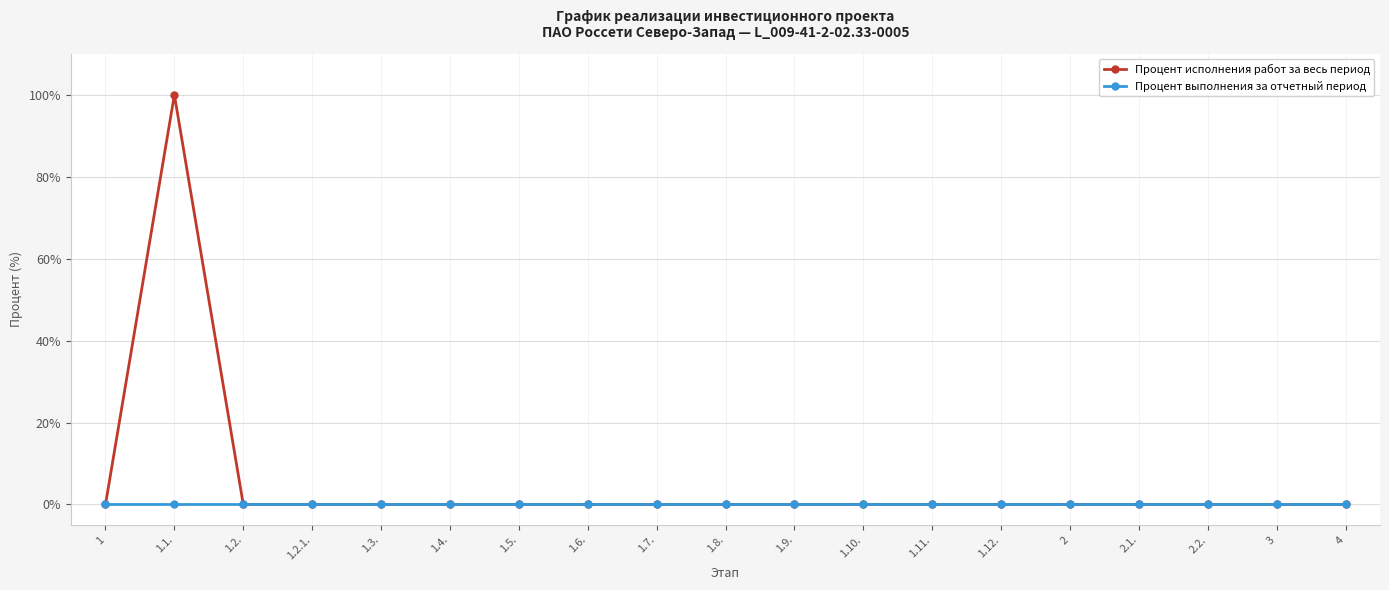

How many lines are shown in the chart?

2